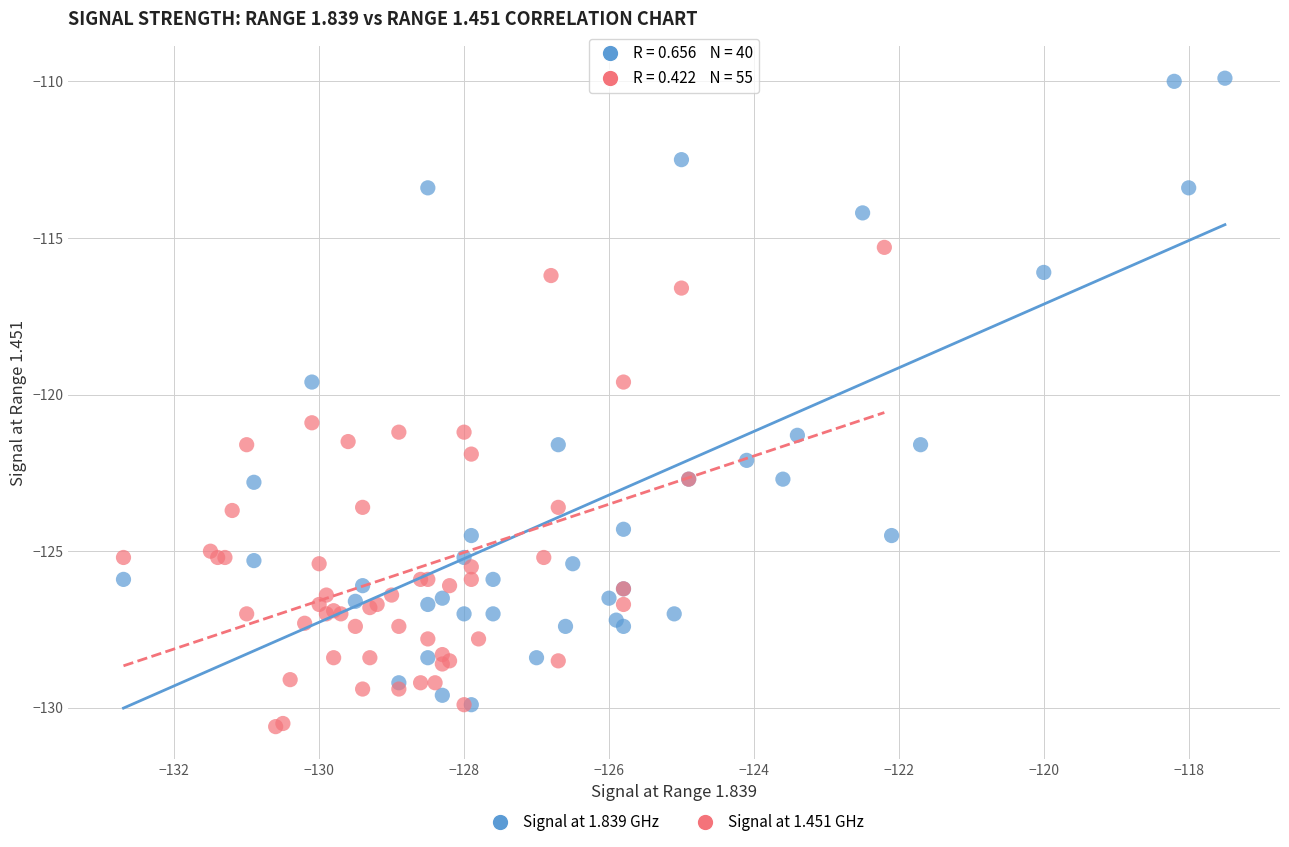

Which series contains the highest Y value?

Signal at 1.839 GHz